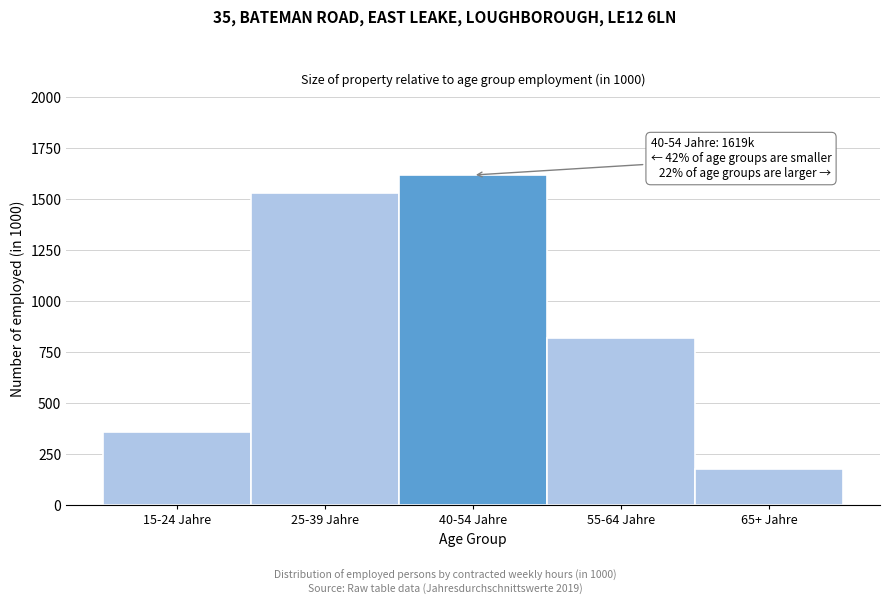

Reading right to left, extract all data points from this chart.

65+ Jahre=177.8	55-64 Jahre=819.6	40-54 Jahre=1619.5	25-39 Jahre=1533.3	15-24 Jahre=357.5